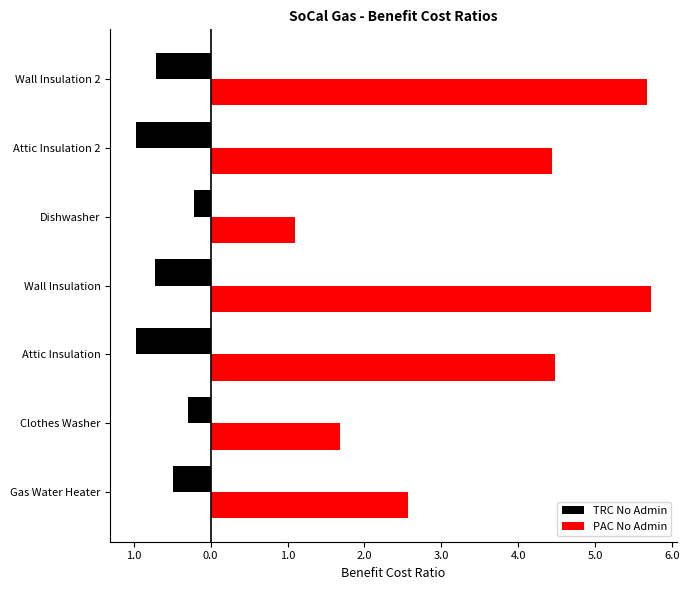

What is the difference between the maximum and minimum values in the PAC No Admin series?

4.6